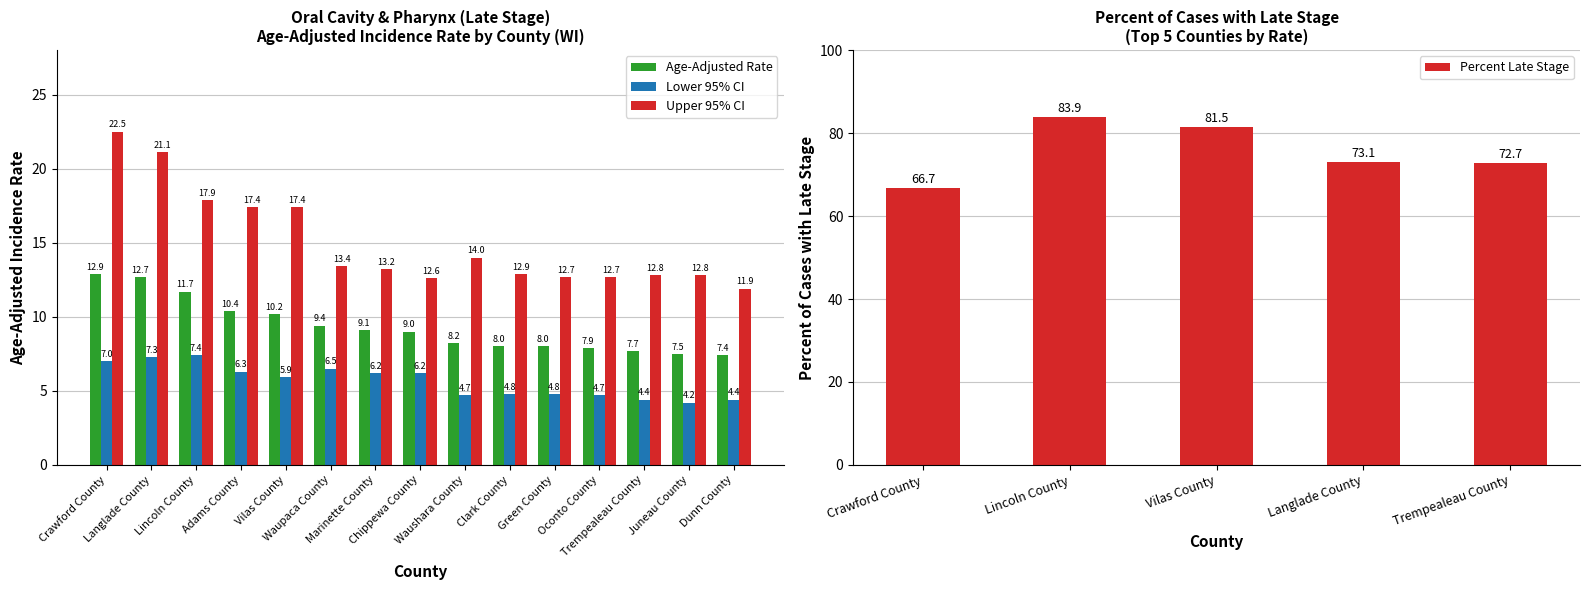

What is the spread (max minus min) of values at Waushara County?

9.3